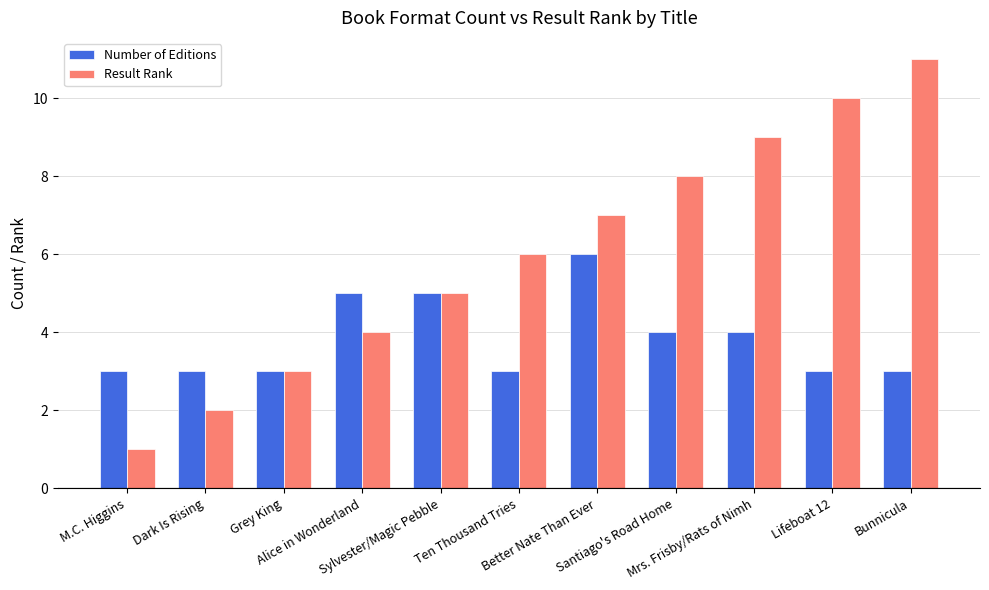

Reading right to left, extract all data points from this chart.

Number of Editions: 3	3	4	4	6	3	5	5	3	3	3
Result Rank: 11	10	9	8	7	6	5	4	3	2	1